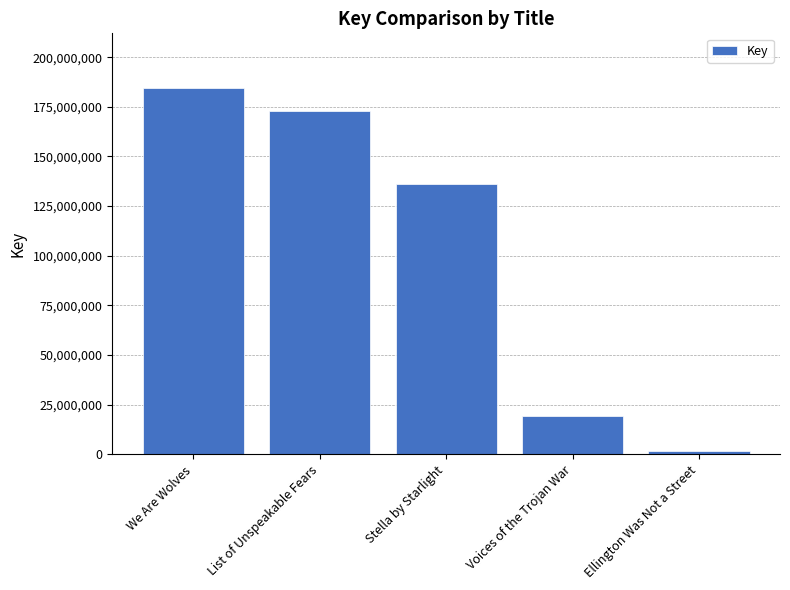

Rank the categories by value from highest to lowest.

We Are Wolves, List of Unspeakable Fears, Stella by Starlight, Voices of the Trojan War, Ellington Was Not a Street